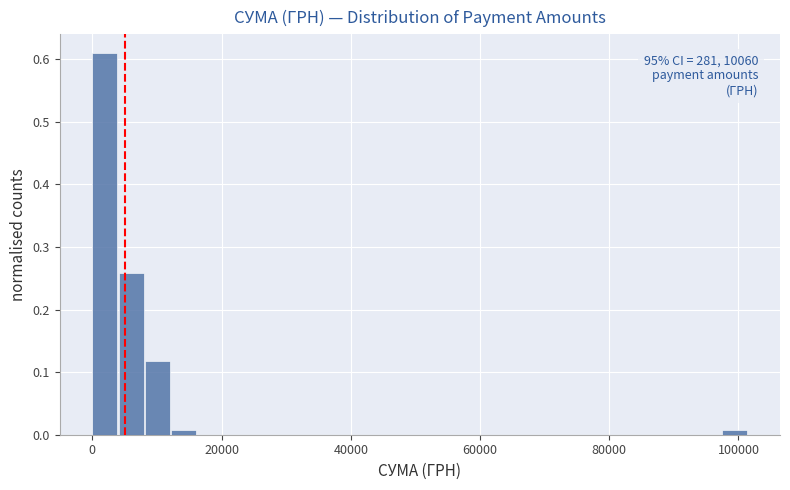

Around what value on the x-axis is the tallest bar? Give the approximate position of its centre, as read against the axis.

2000